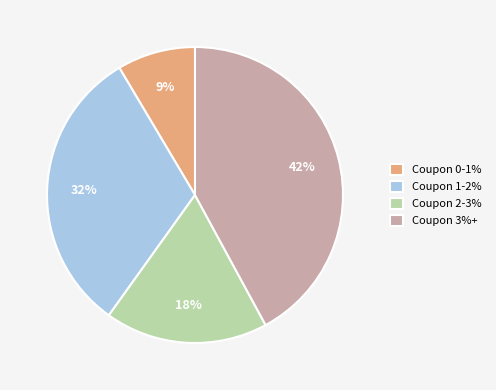

Count the number of slices in the pie.

4